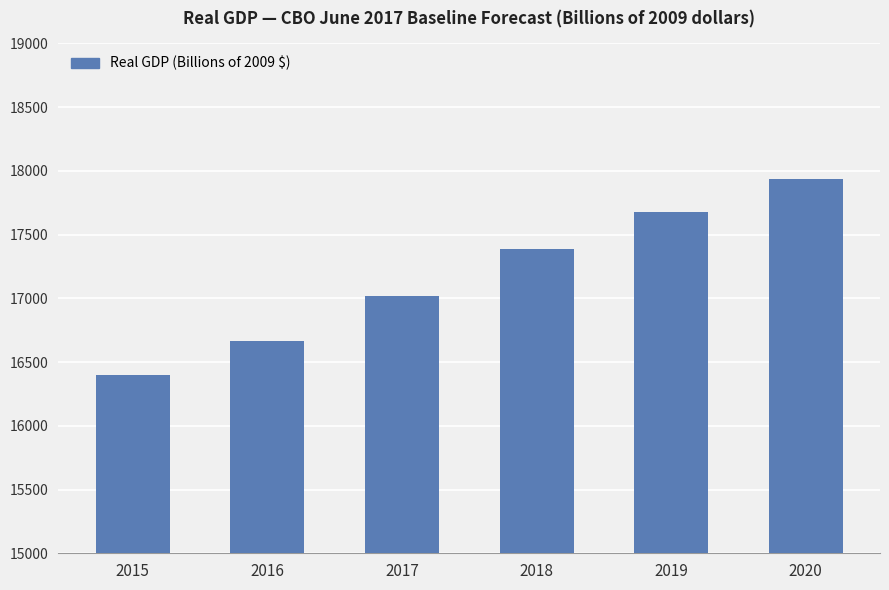

What is the difference between the values at 2015 and 2020?

1538.5